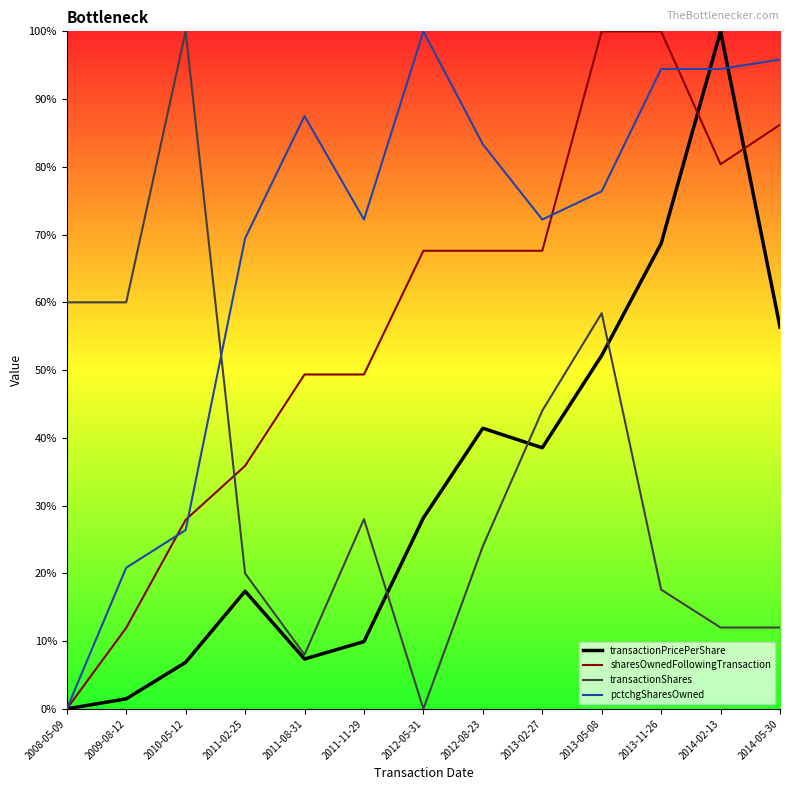

What is the sum of the sharesOwnedFollowingTransaction values at 2010-05-12 and 2012-08-23?

95.5